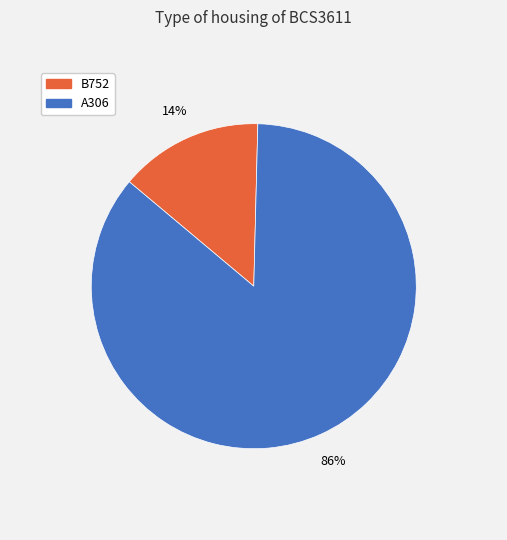

Between A306 and B752, which is larger?

A306